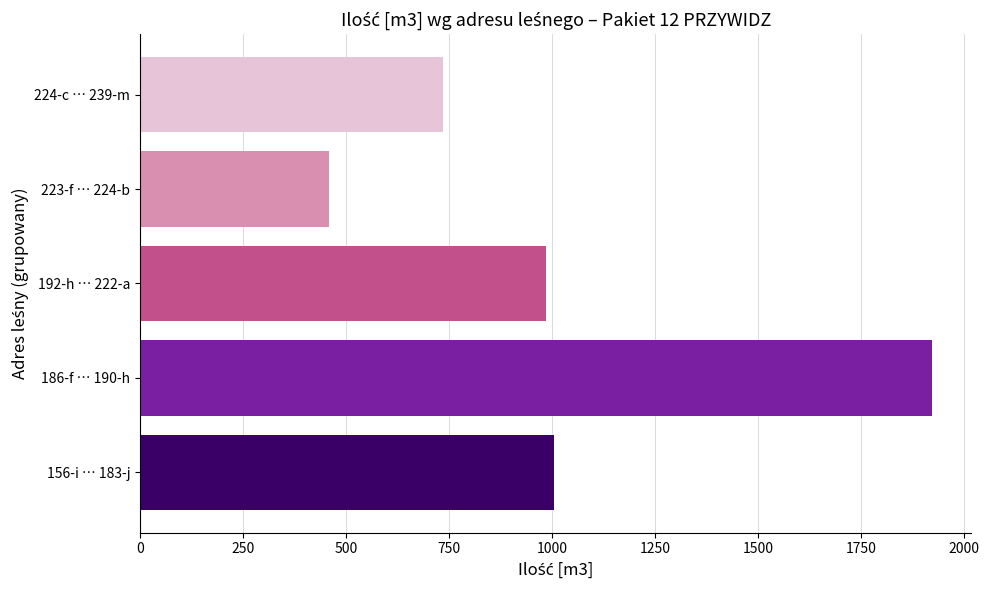

Rank the categories by value from highest to lowest.

186-f … 190-h, 156-i … 183-j, 192-h … 222-a, 224-c … 239-m, 223-f … 224-b